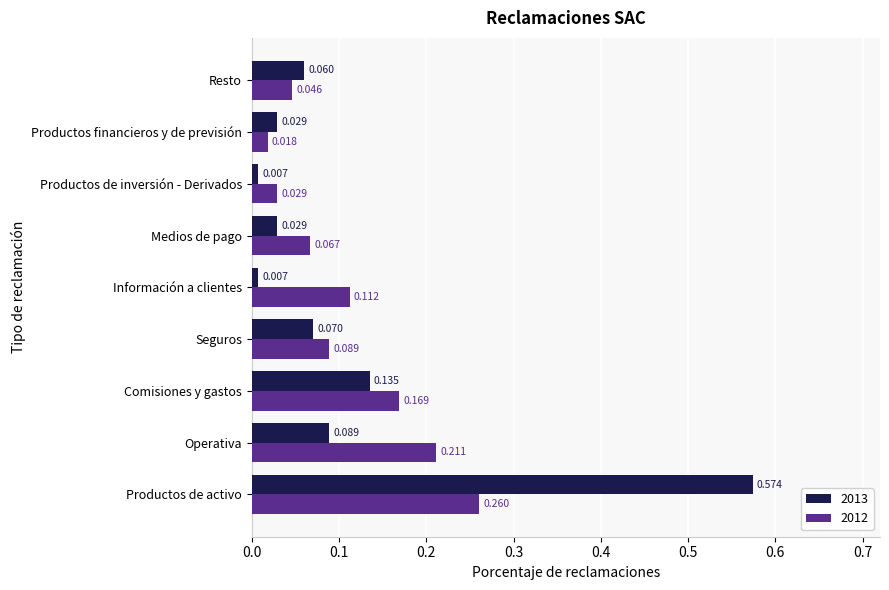

Is the value of 2012 at Información a clientes greater than the value of 2013 at Operativa?

Yes